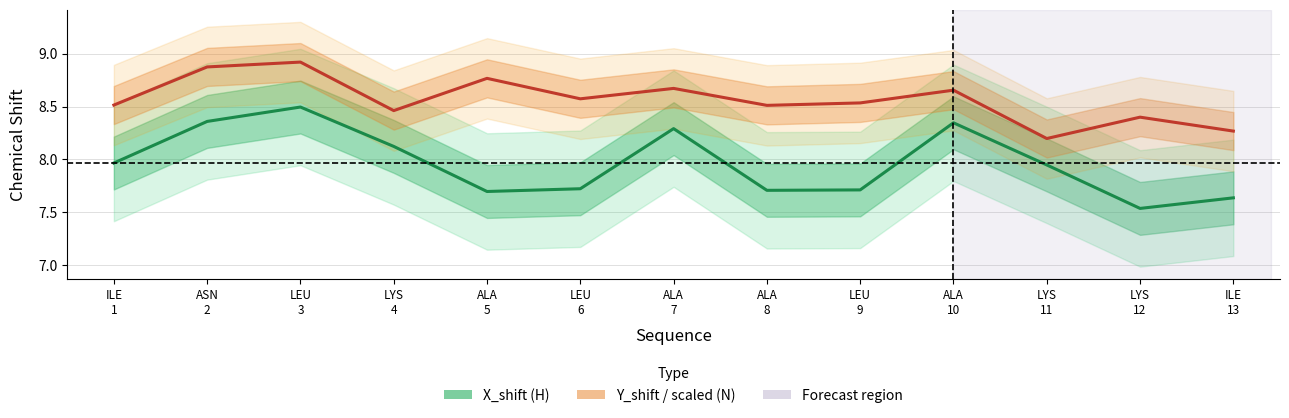

List the series in order of their peak value, lowest first.

X_shift, Y_shift (scaled)